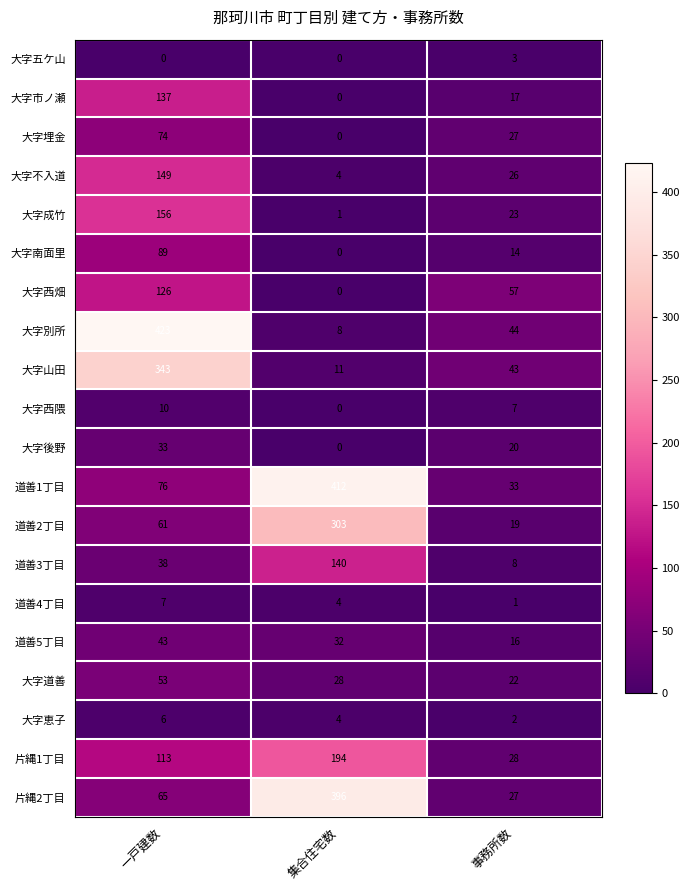

Where does the 大字南面里 series first go above 14?

一戸建数